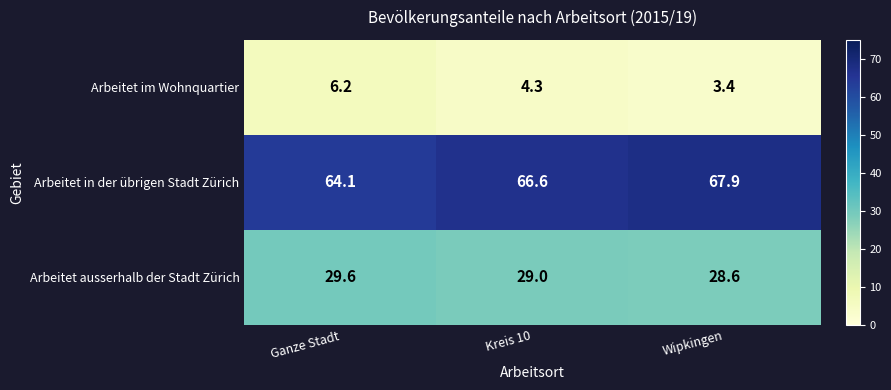

What is the average value of the Arbeitet ausserhalb der Stadt Zürich series?

29.1